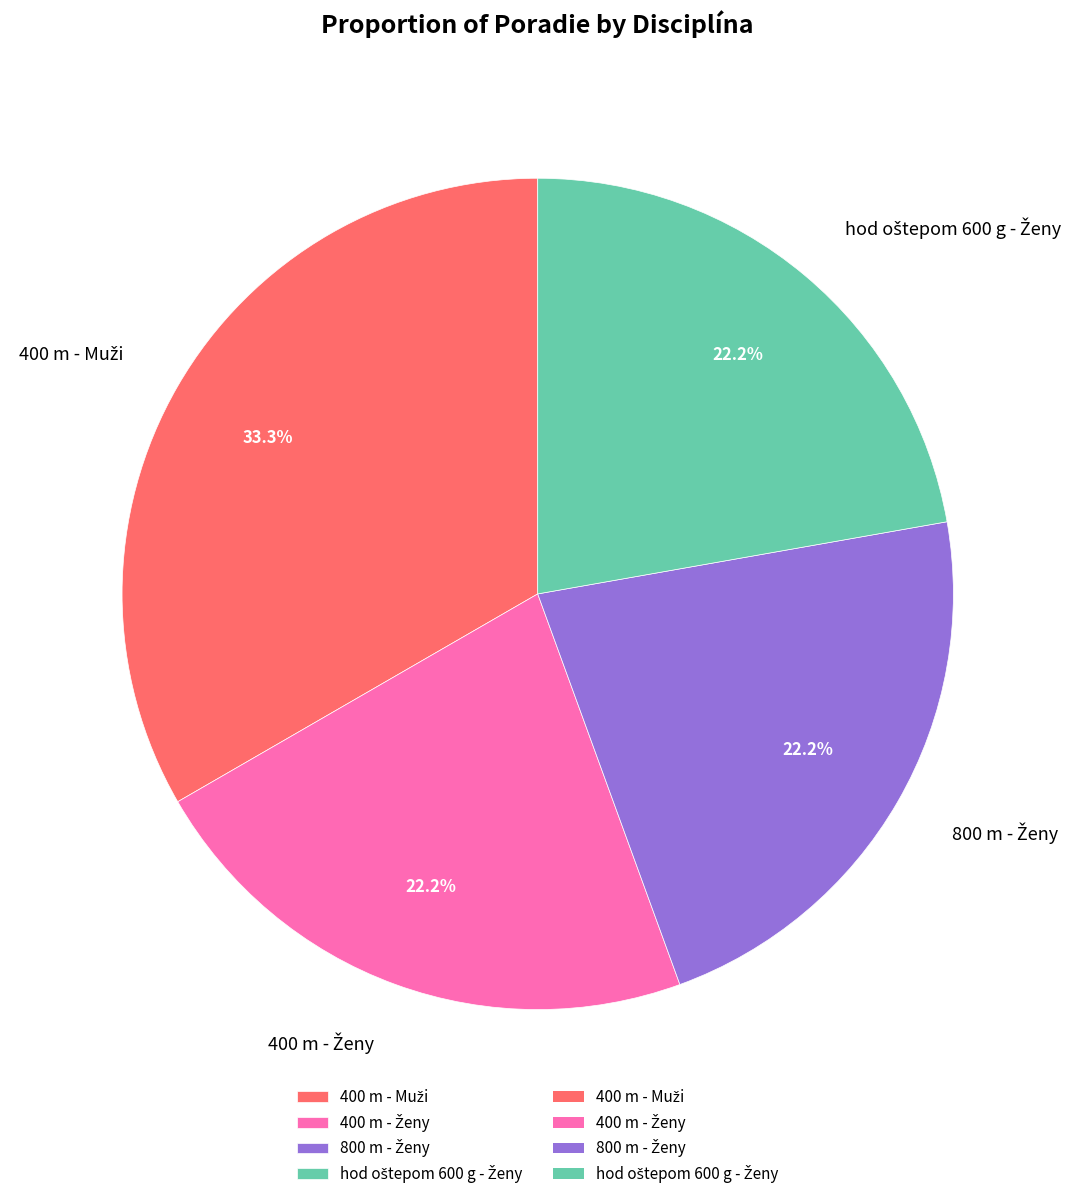

Is there a majority slice in this chart?

No